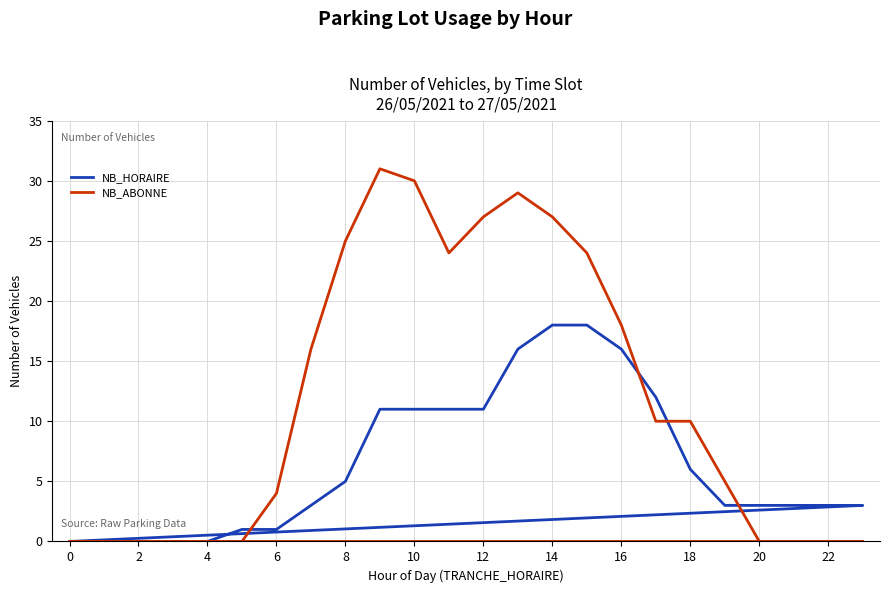

Does the chart have visible grid lines?

Yes